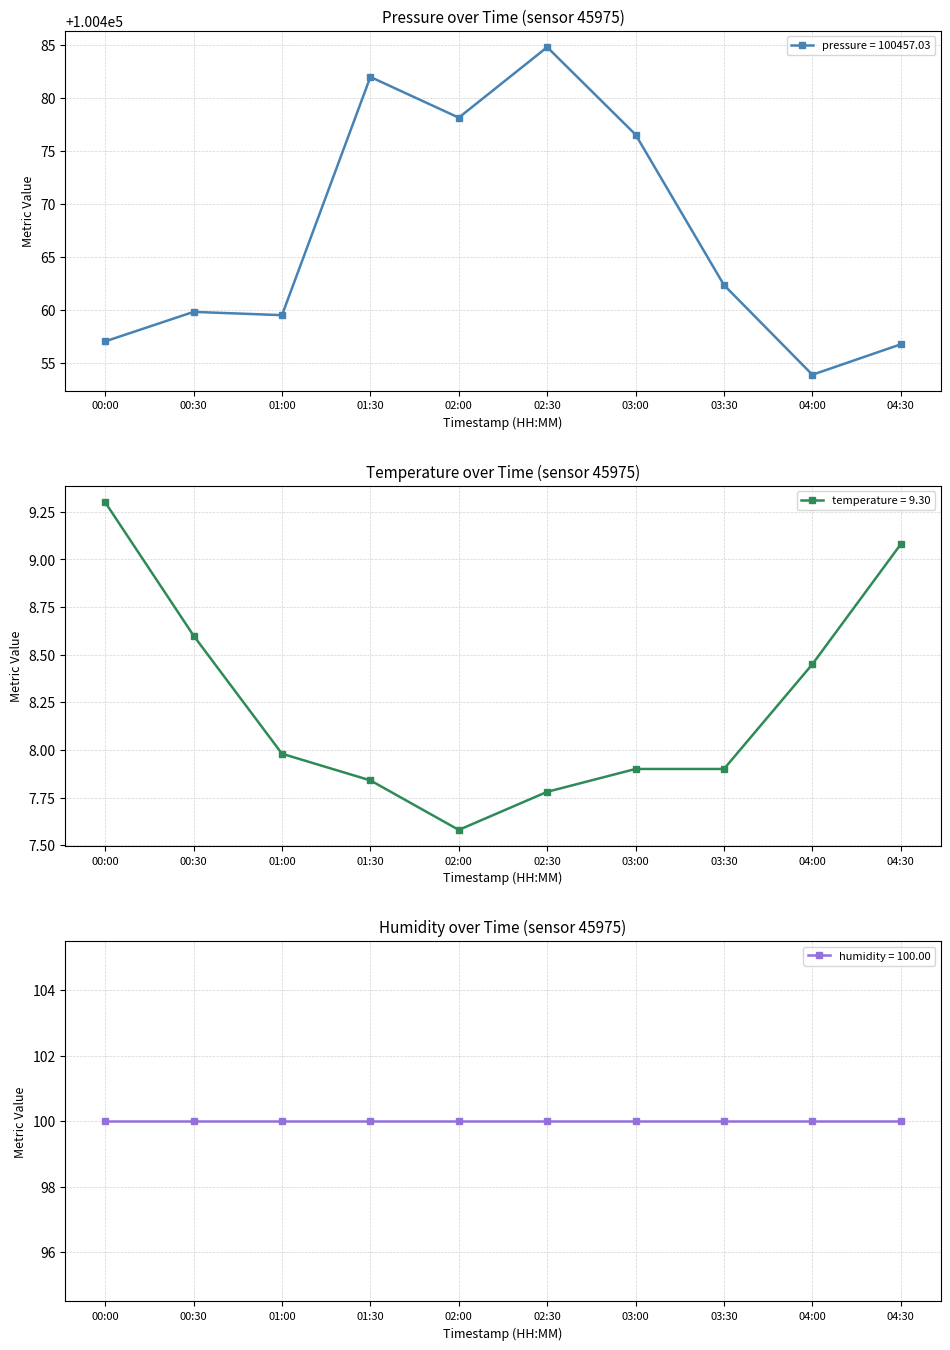

True or false: humidity and pressure intersect in this chart.

False